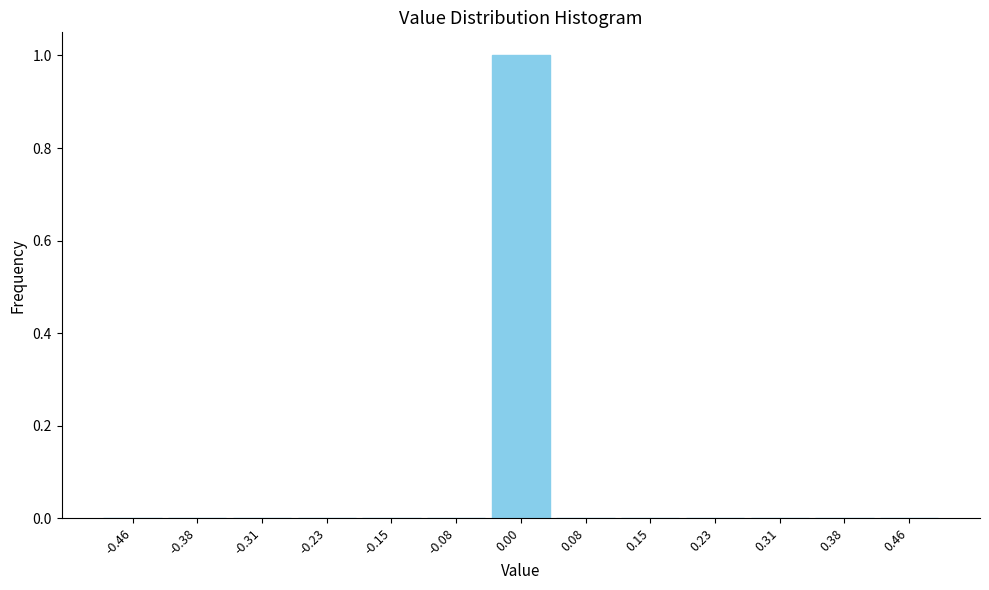

How tall is the bar that spans -0.04 to 0.04 on the x-axis? Neither the bar edges nor the heights are printed on the chart, so give them approximately, as read against the axes.

1